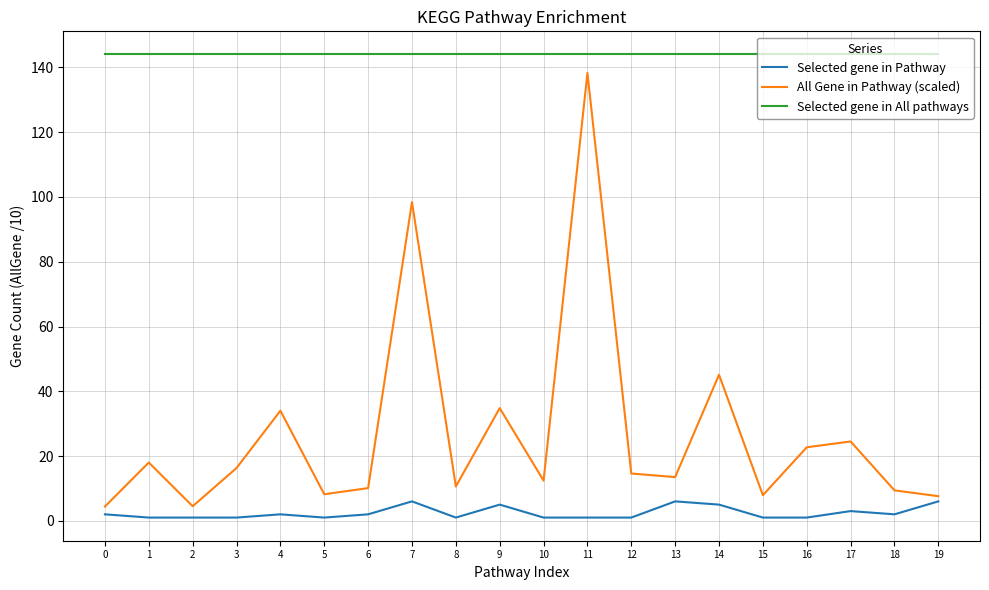

How many lines are shown in the chart?

3